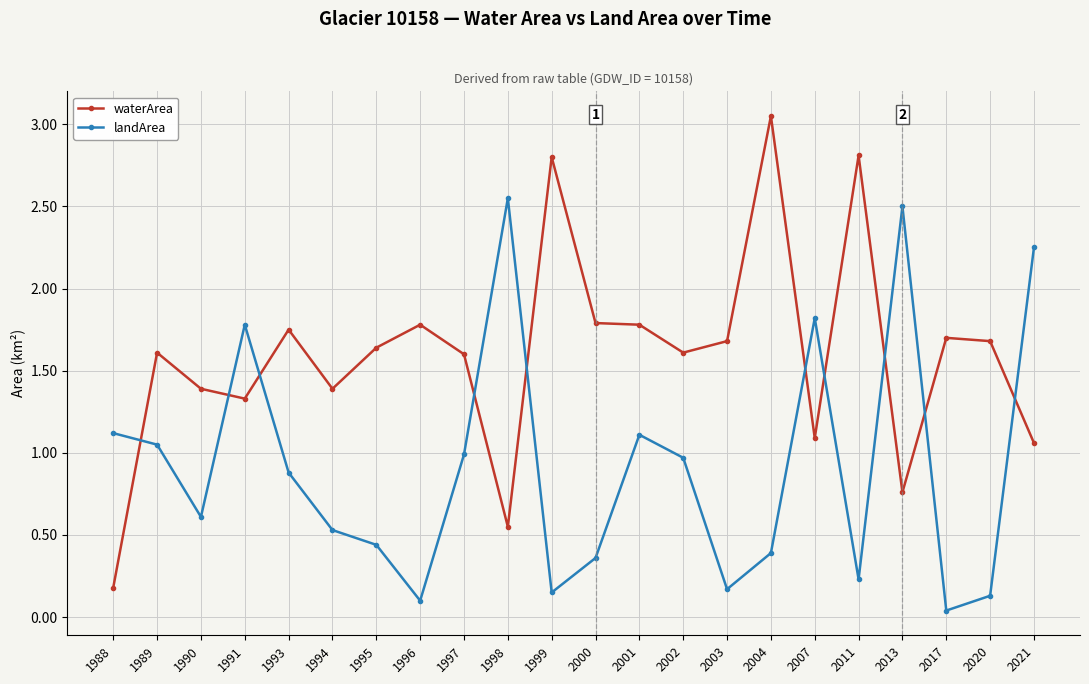

Count the number of data series in this chart.

2